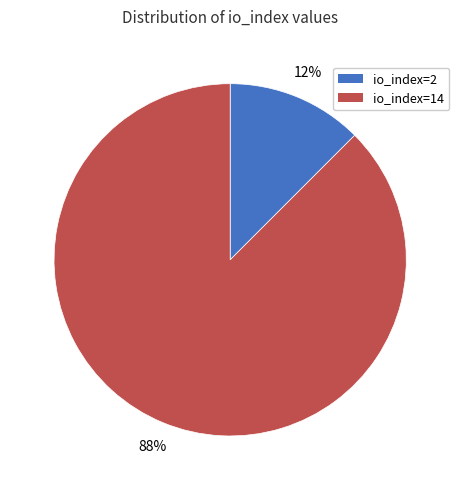

Which category accounts for the majority?

io_index=14